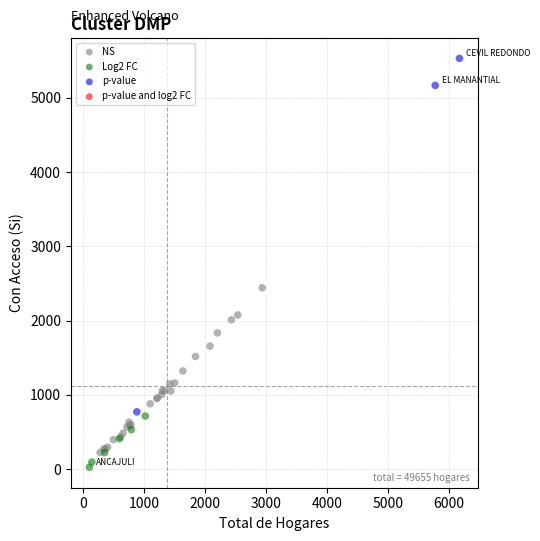

Which series reaches the maximum Y coordinate?

p-value